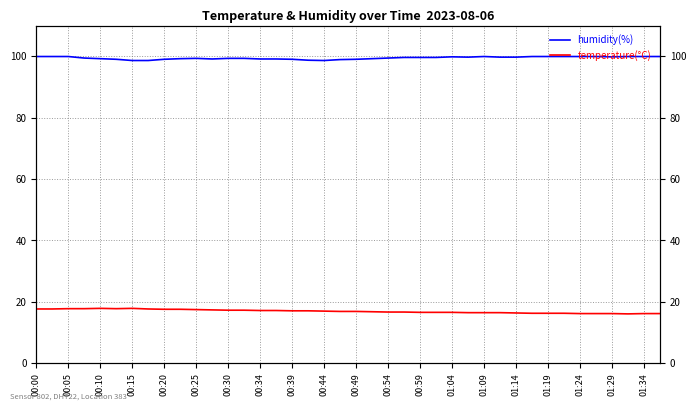

What is the highest value of the humidity(%) series?

99.9